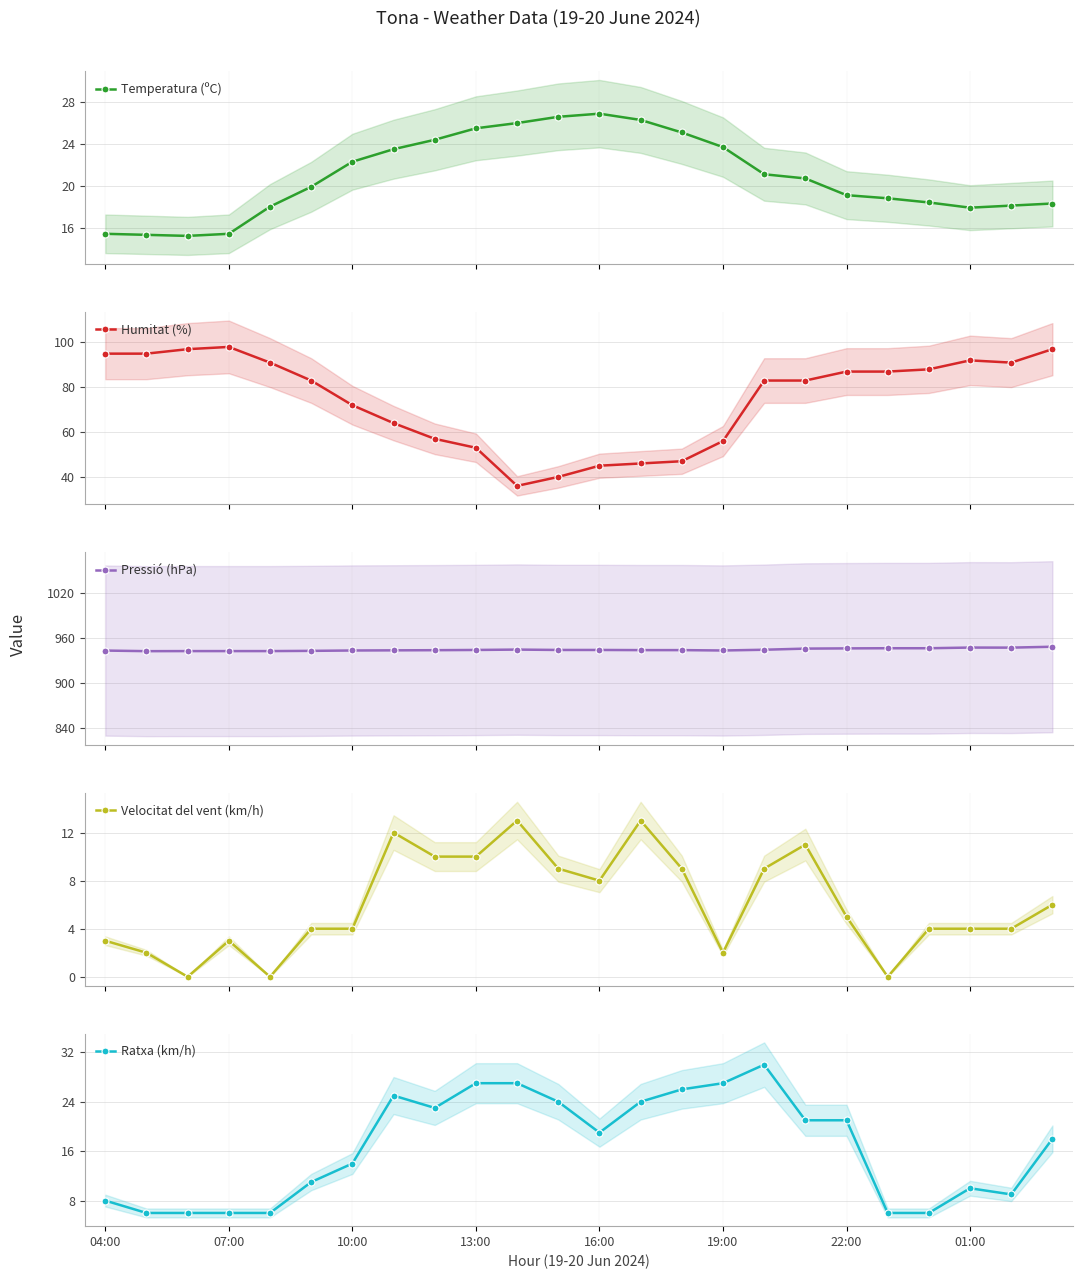

True or false: Pressió (hPa) has more than 1 points higher than both neighbors.

True